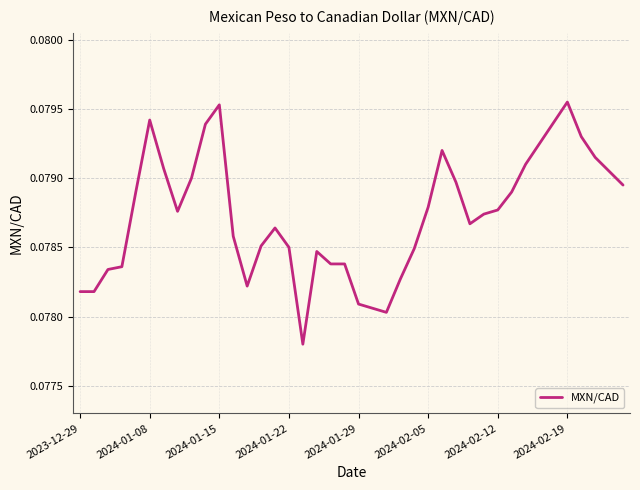

Is it true that the value at 2024-01-22 is 0.0?

False